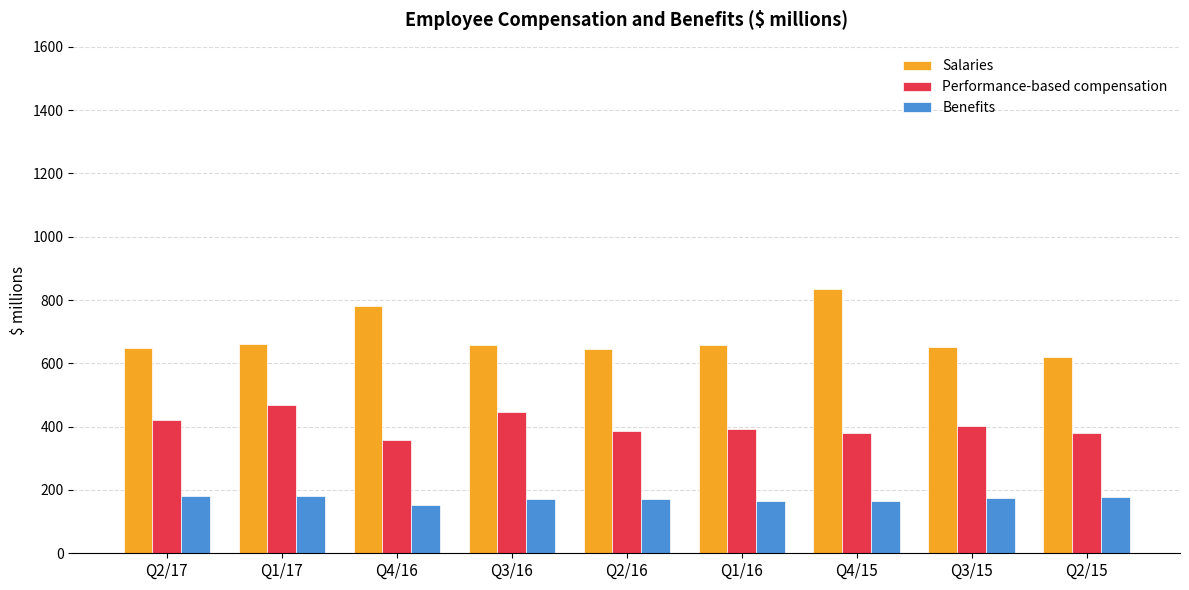

The Performance-based compensation series shows 403 at Q3/15. True or false?

True